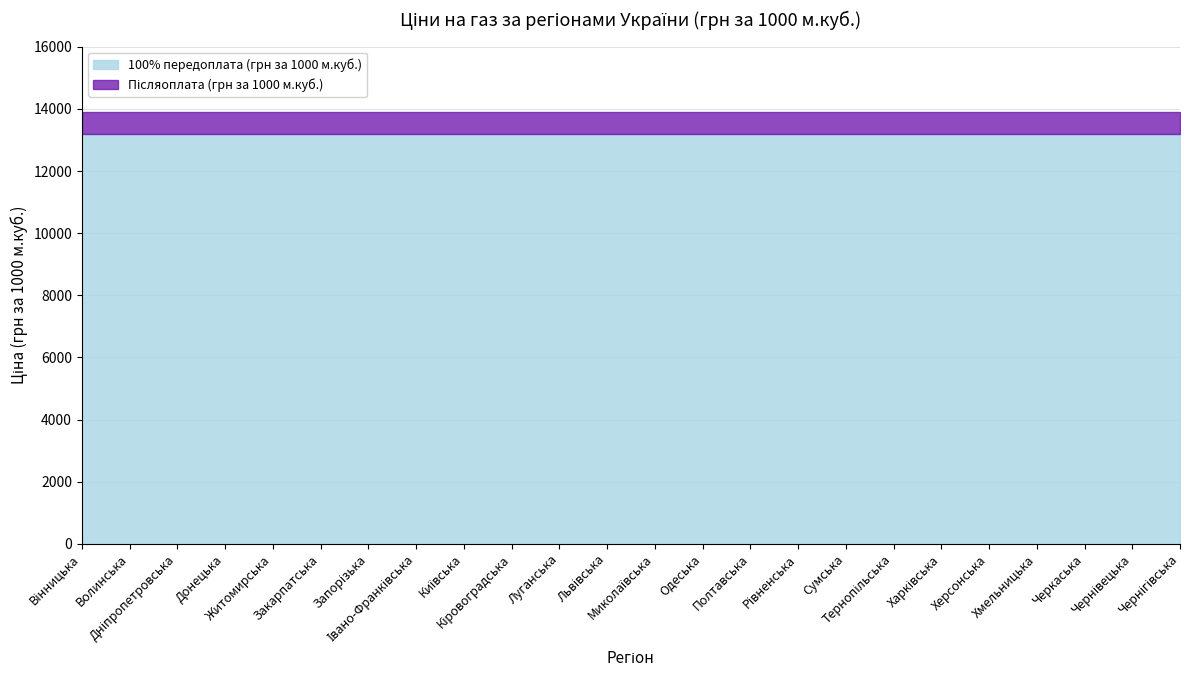

Reading left to right, what are all the values shown in this chart?

100% передоплата (грн за 1000 м.куб.): 13200	13200	13200	13200	13200	13200	13200	13200	13200	13200	13200	13200	13200	13200	13200	13200	13200	13200	13200	13200	13200	13200	13200	13200
Післяоплата (грн за 1000 м.куб.): 13900	13900	13900	13900	13900	13900	13900	13900	13900	13900	13900	13900	13900	13900	13900	13900	13900	13900	13900	13900	13900	13900	13900	13900